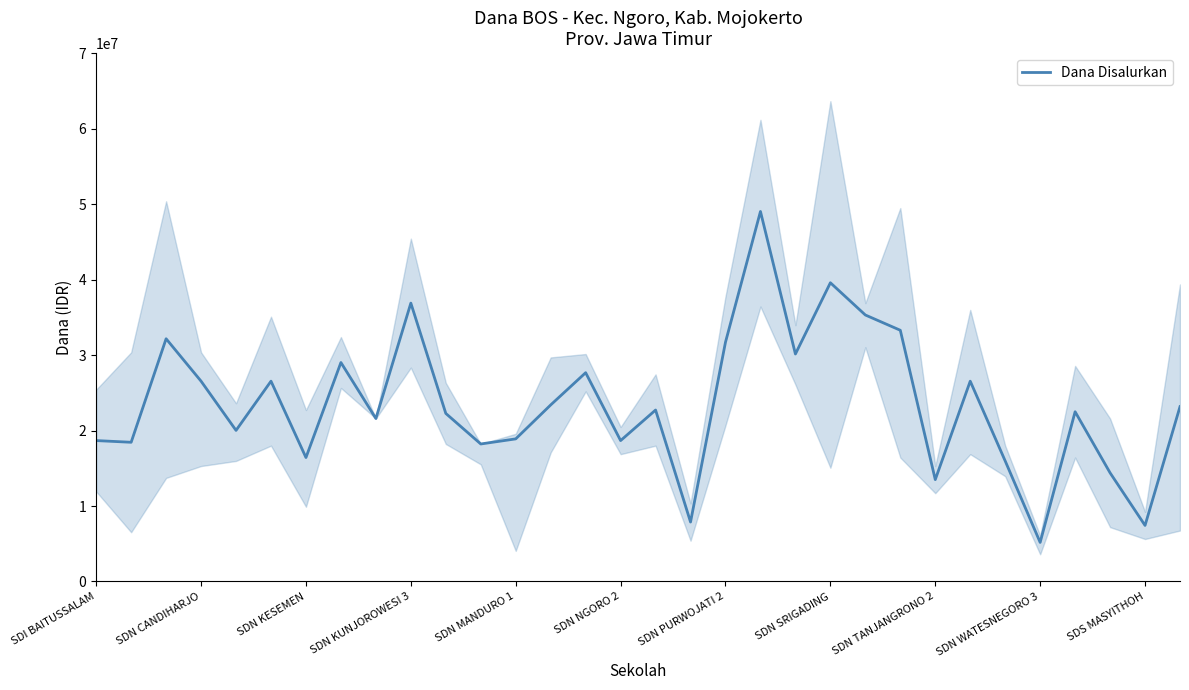

At which category does the chart reach its peak across all series?

19